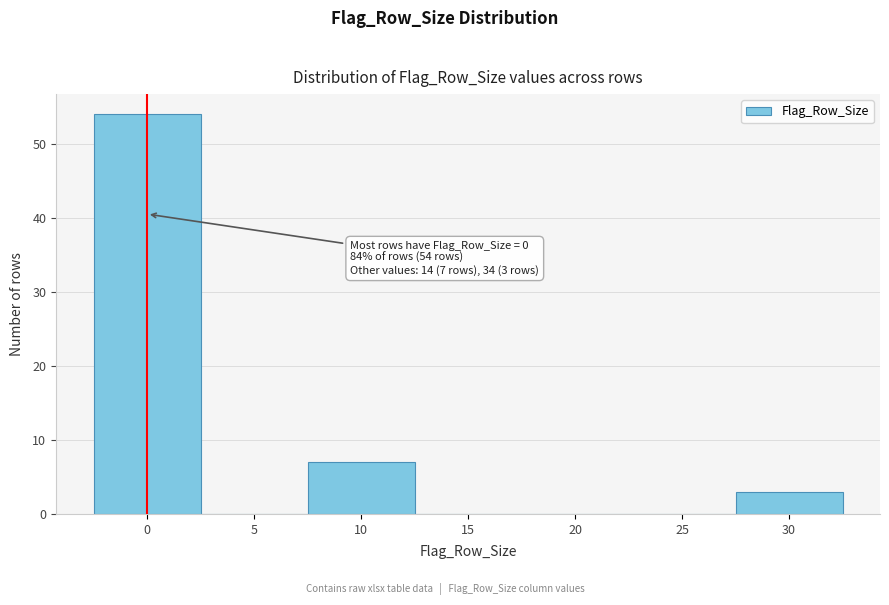

What is the sum of all values?

64